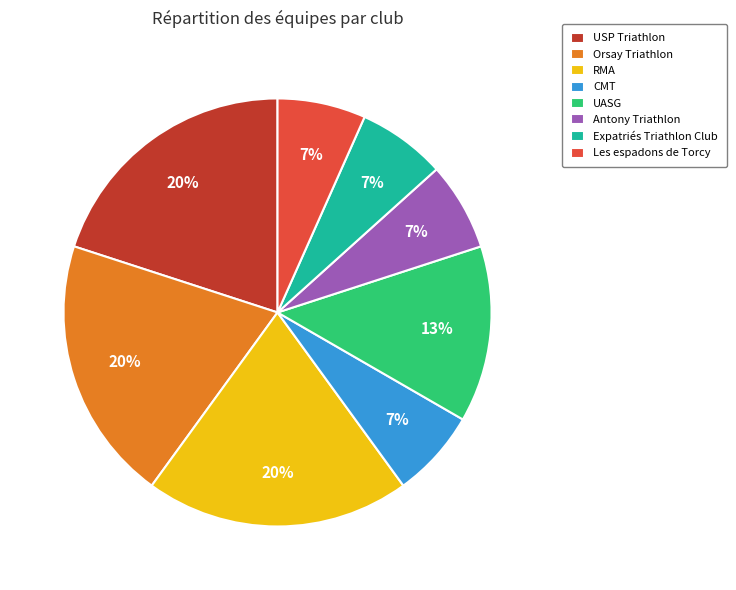

Is it true that USP Triathlon is 20% of the pie?

True